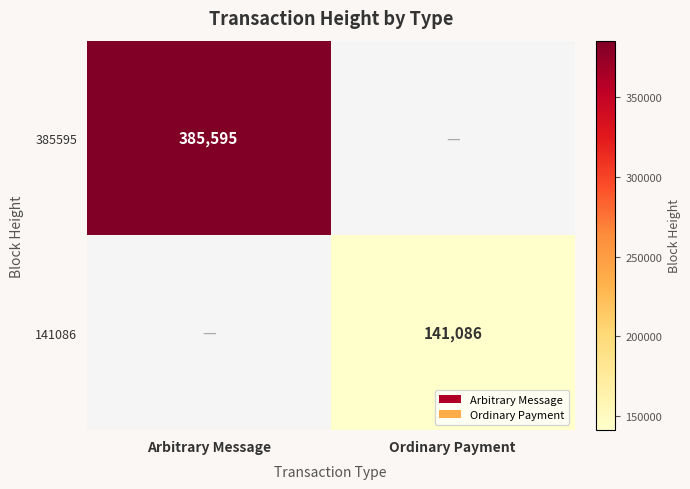

Is it true that 141086 equals 141086 at Ordinary Payment?

True